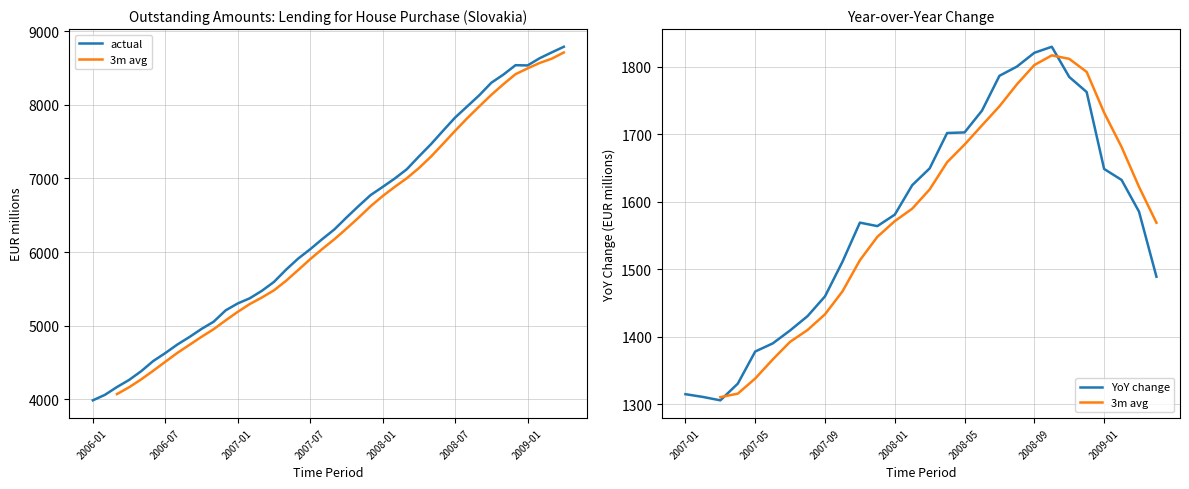

What is the greatest value displayed?

8786.2